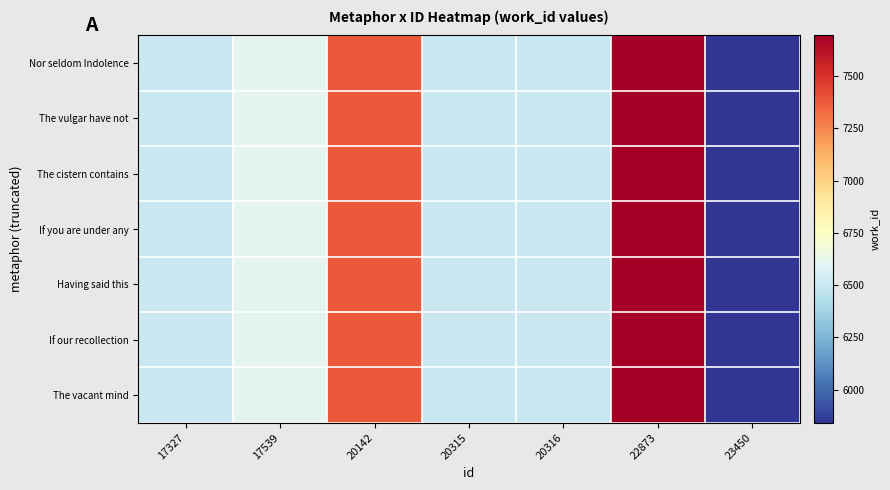

How many data points does each series have?

7